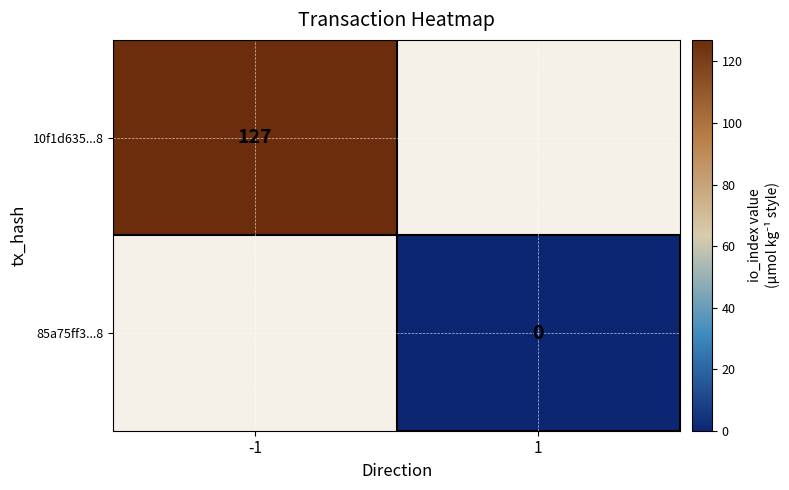

Is it true that 10f1d635...8 equals 34 at -1?

False